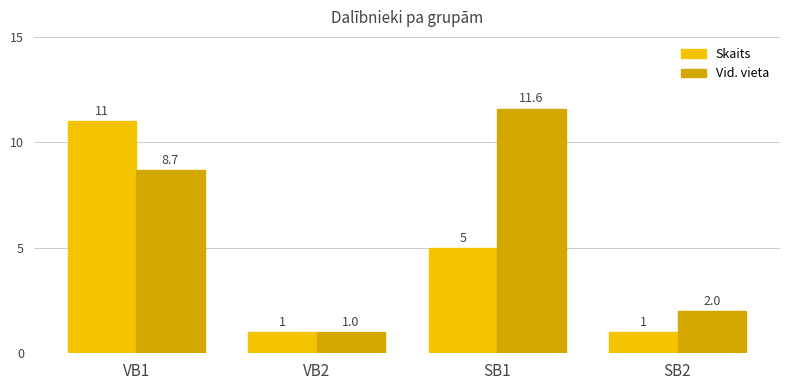

What is the total value across all series at SB2?

3.0